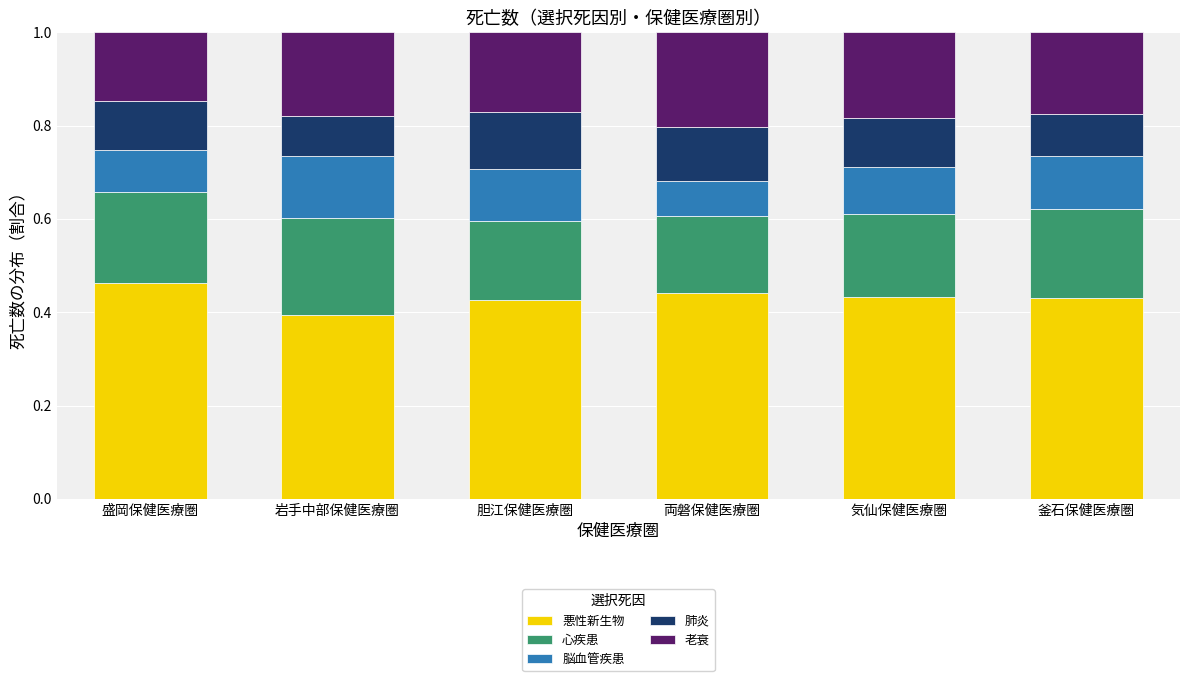

Does the chart contain any negative values?

No